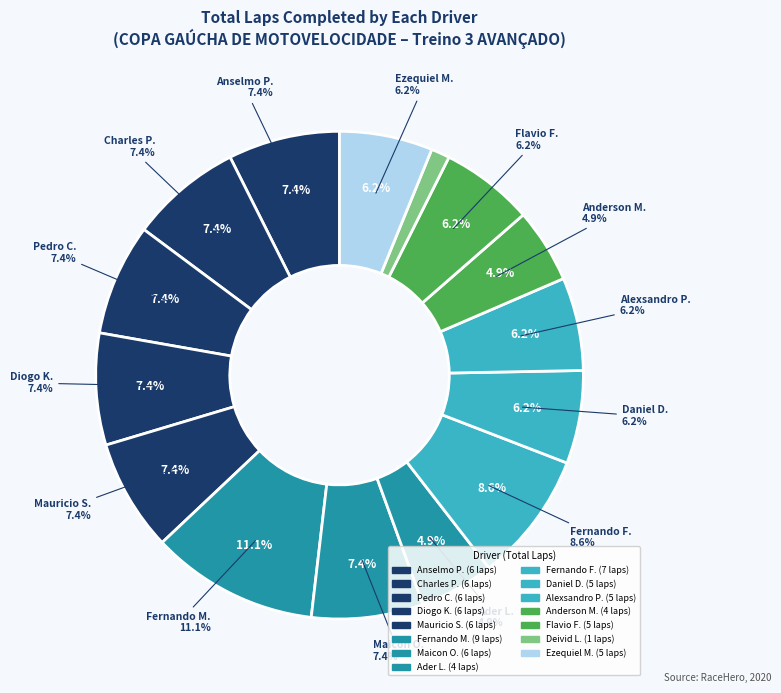

To the nearest percent, what is the average slice percentage?

7%